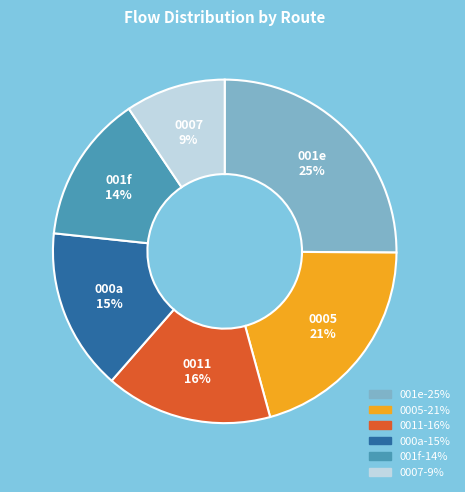

How many segments does this pie chart have?

6